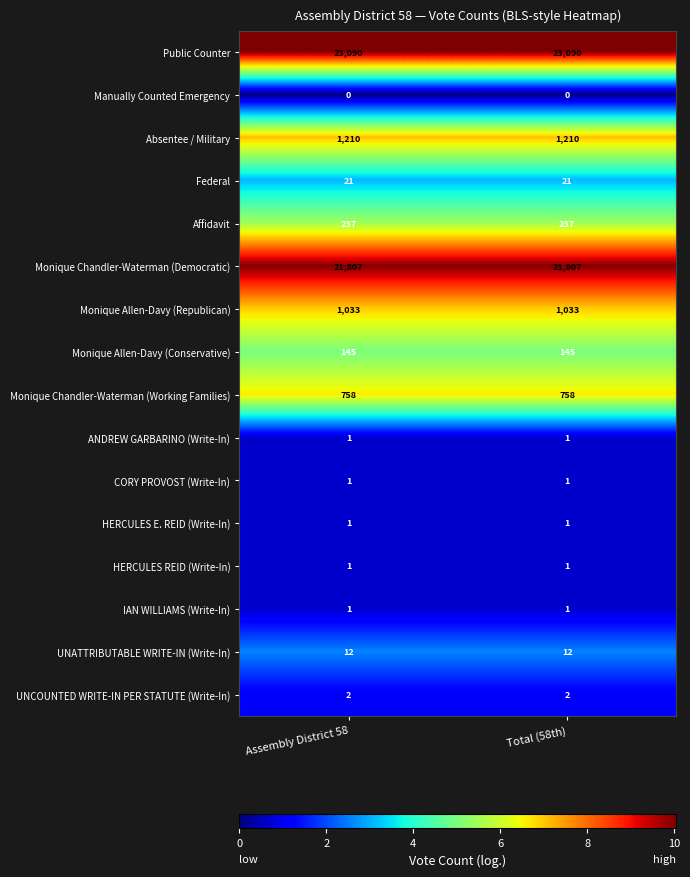

What is the highest value of the Federal series?

21